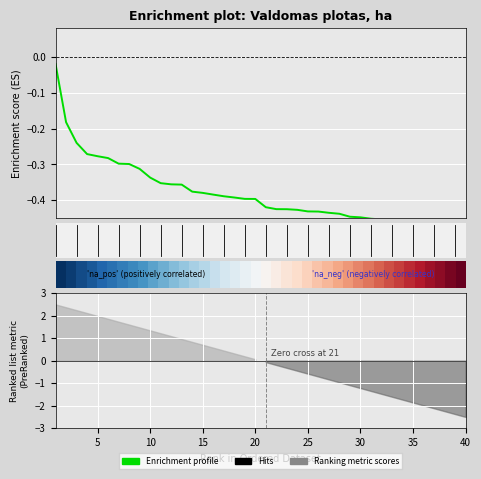

What is the value of the Enrichment profile point at the 14th from the left?

-0.4